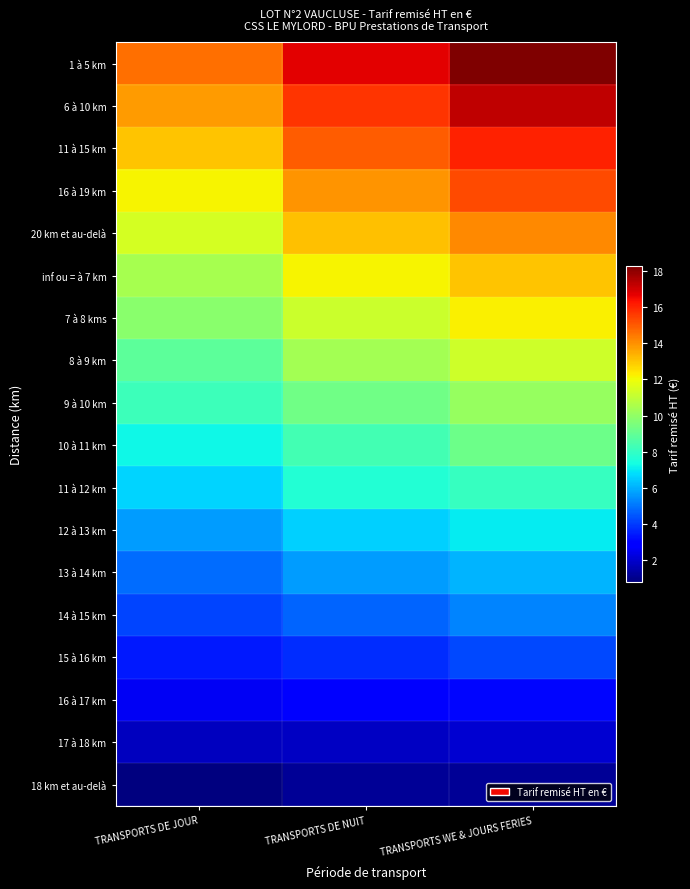

Which series has the largest total across all categories?

1 à 5 km